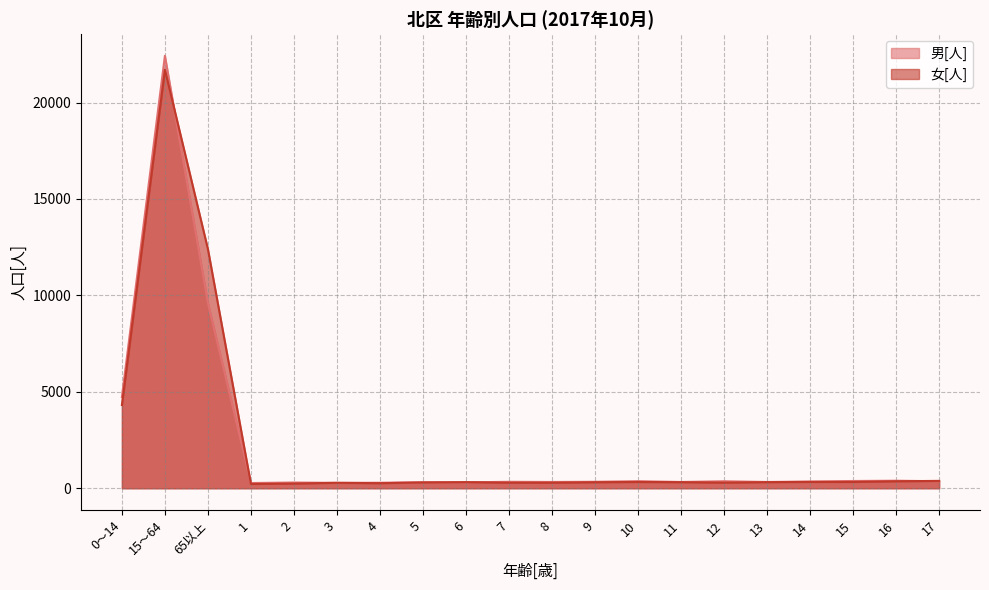

True or false: 男[人] and 女[人] intersect in this chart.

True